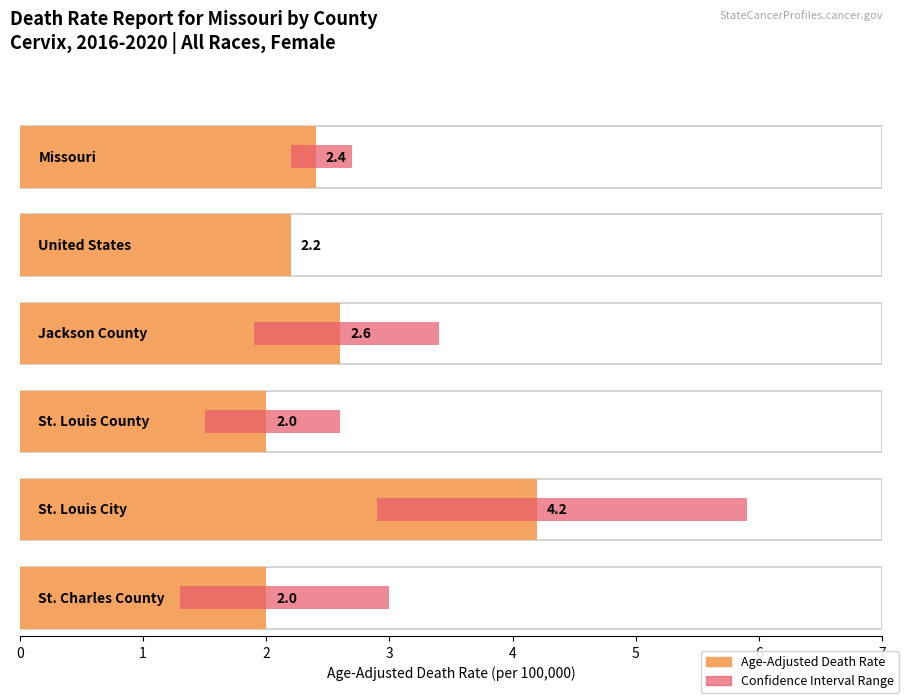

Rank the categories by value from highest to lowest.

St. Louis City, Jackson County, Missouri, United States, St. Louis County, St. Charles County